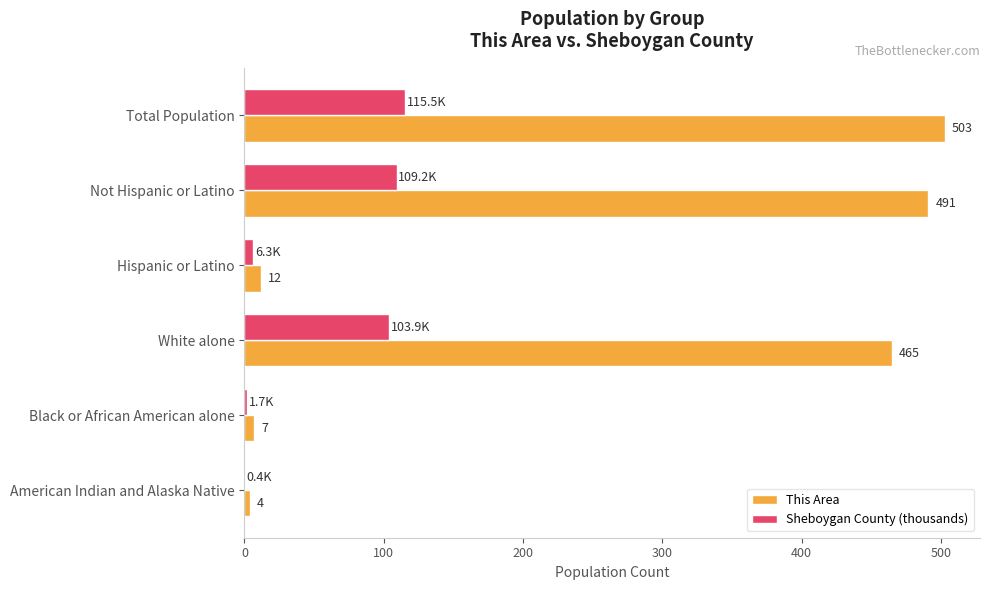

Which category has the highest value in the This Area series?

Total Population